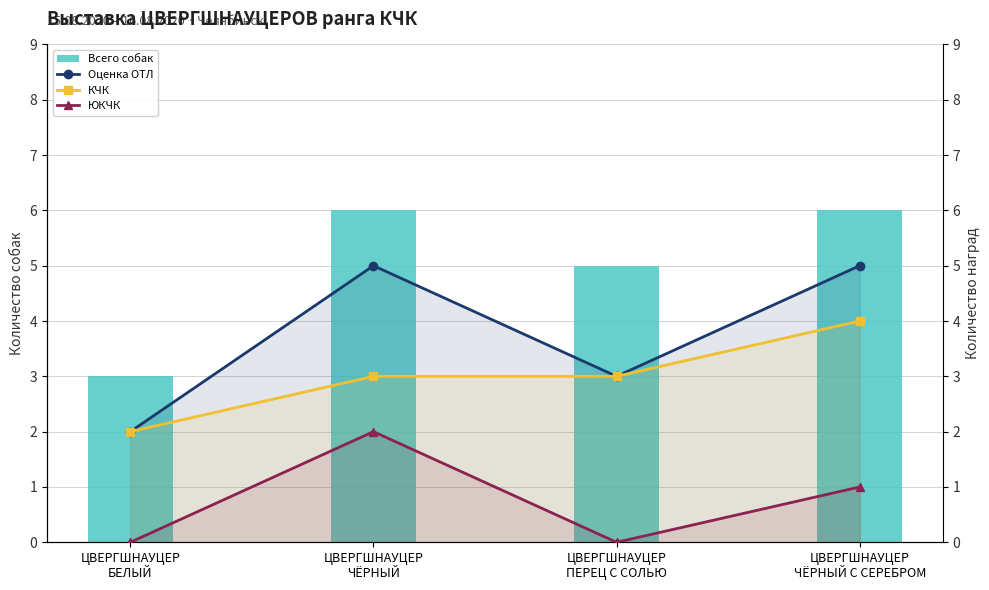

Where is ЮКЧК nearest to the value 1?

ЦВЕРГШНАУЦЕР
ЧЁРНЫЙ С СЕРЕБРОМ